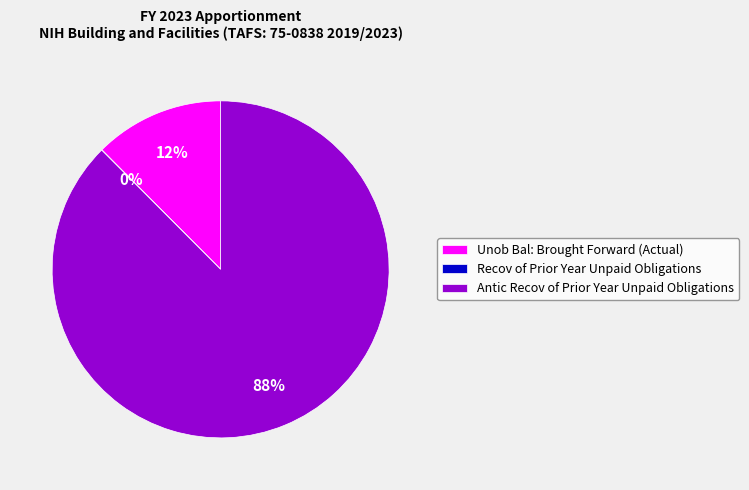

To the nearest percent, what portion does Unob Bal: Brought Forward (Actual) represent?

12%